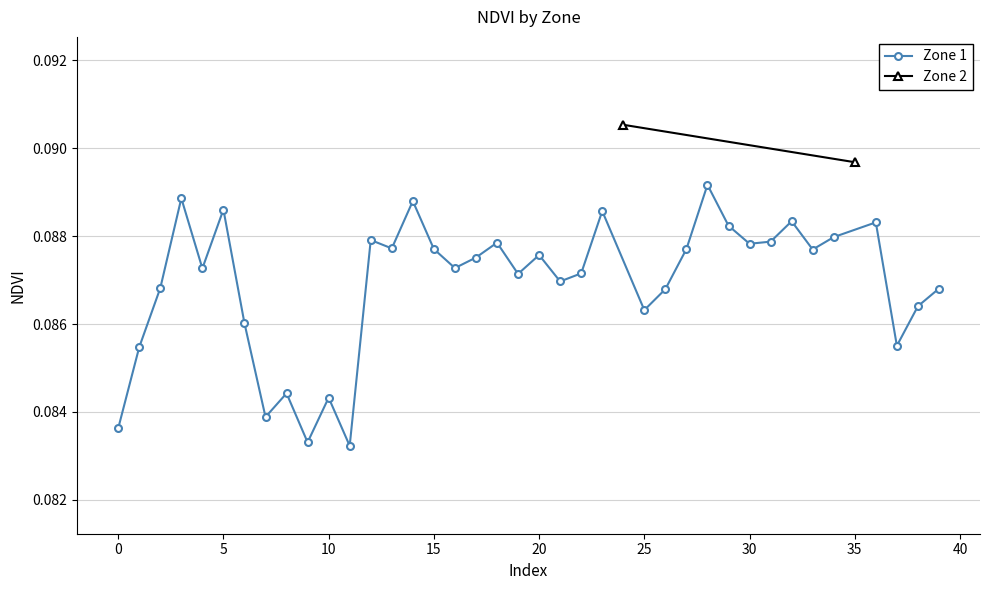

At which label is the value closest to 0?

11